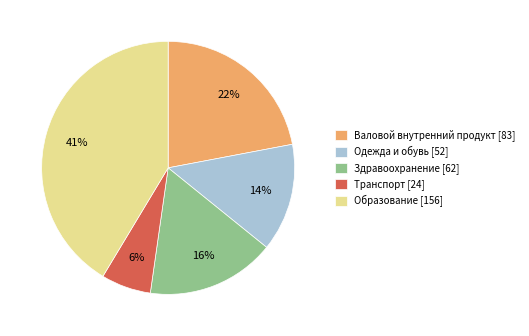

What is the ratio of the value at Транспорт [24] to the value at Валовой внутренний продукт [83]?

0.3